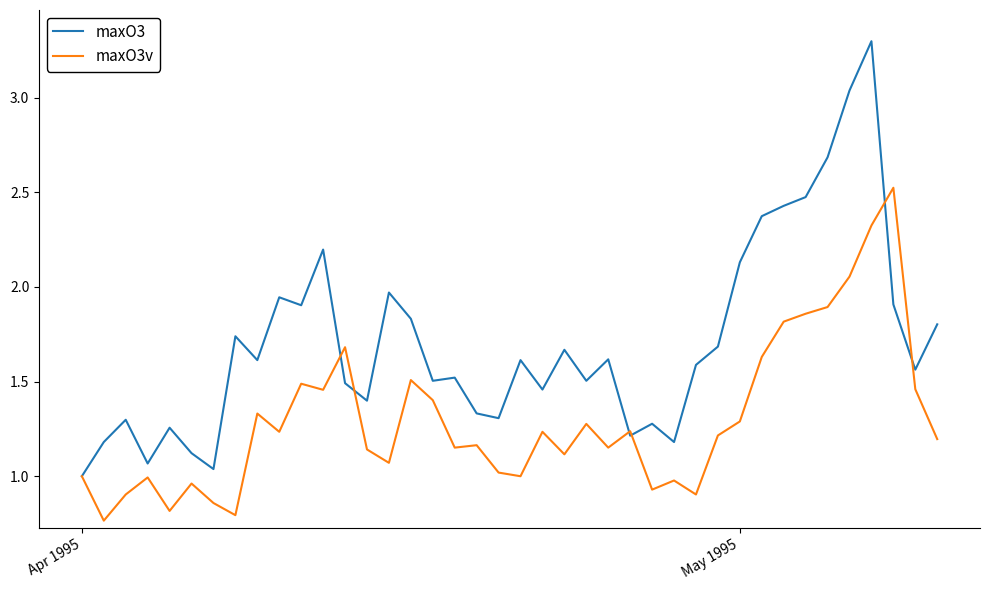

How many series are shown in this chart?

2